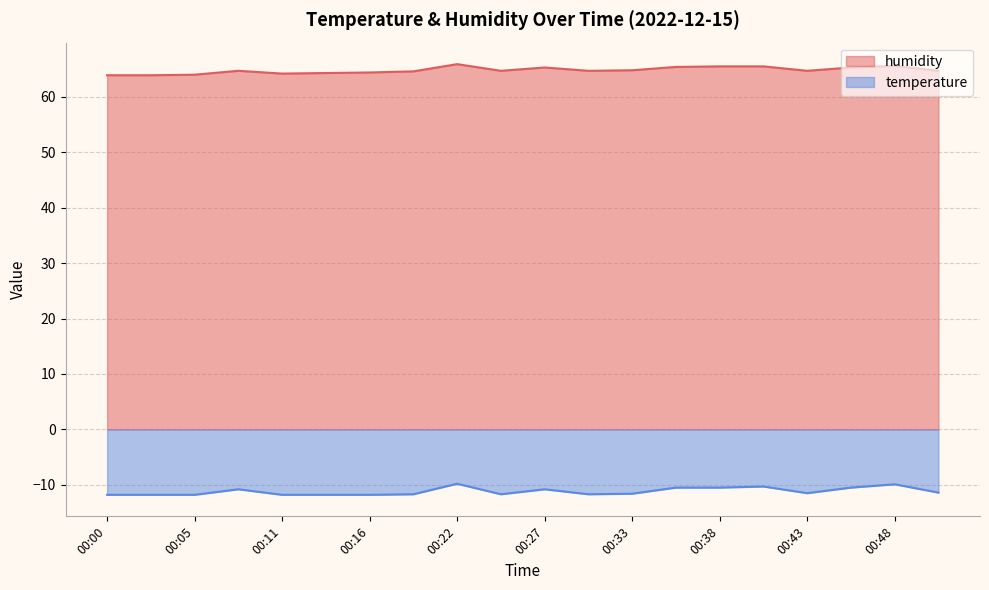

Which series has the largest total across all categories?

humidity